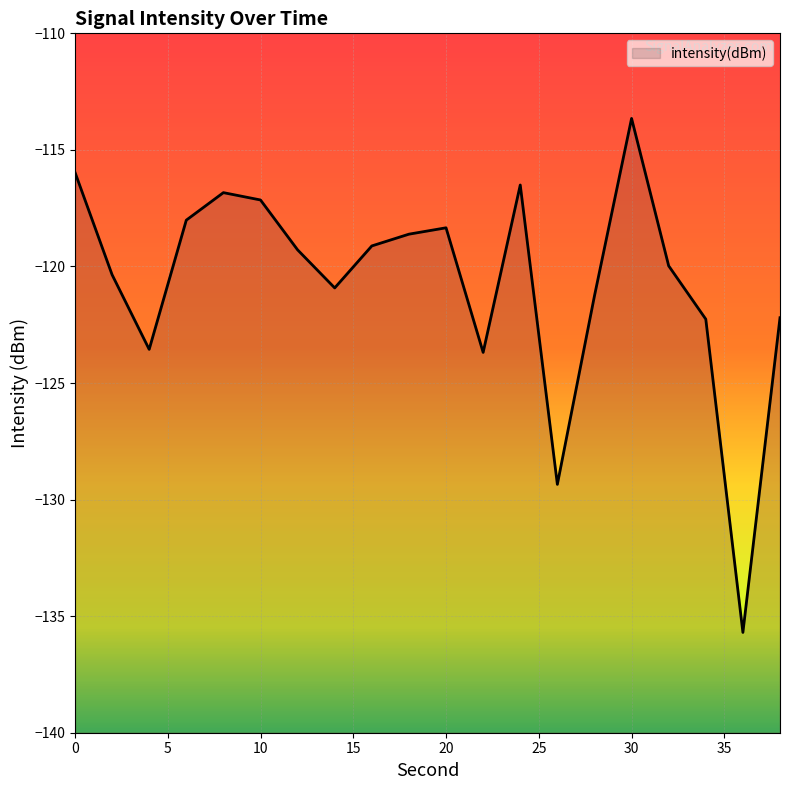

Reading left to right, list all the values displayed in this chart.

0=-116.0	2=-120.4	4=-123.6	6=-118.0	8=-116.8	10=-117.1	12=-119.3	14=-120.9	16=-119.1	18=-118.6	20=-118.3	22=-123.7	24=-116.5	26=-129.3	28=-121.3	30=-113.6	32=-120.0	34=-122.3	36=-135.7	38=-122.2